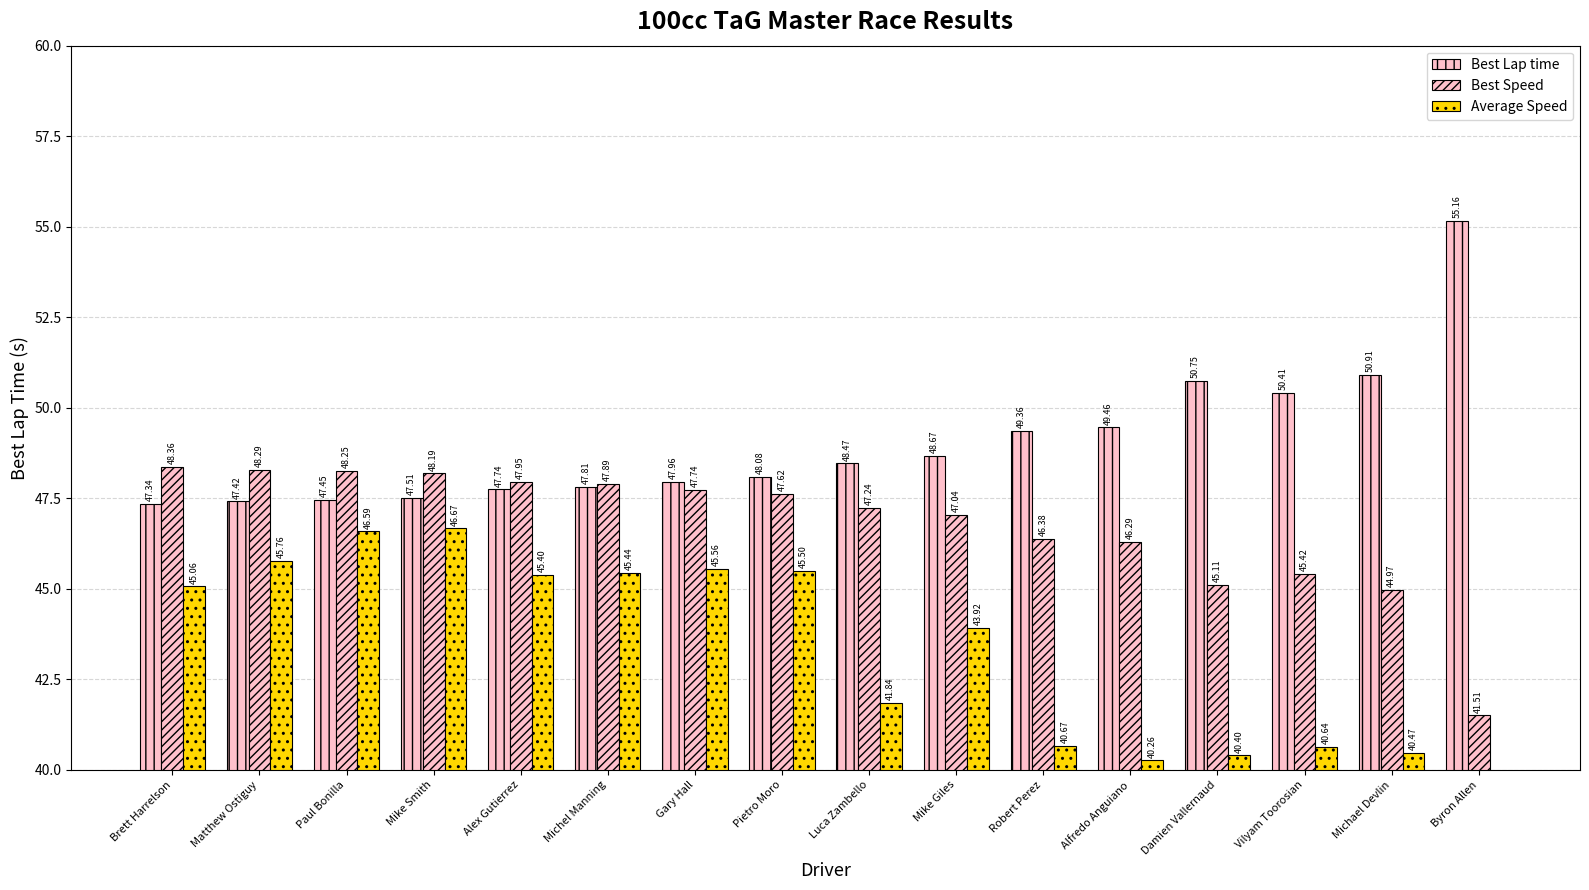

Reading left to right, list all the values displayed in this chart.

Best Lap time: 47.3	47.4	47.5	47.5	47.7	47.8	48.0	48.1	48.5	48.7	49.4	49.5	50.8	50.4	50.9	55.2
Best Speed: 48.4	48.3	48.2	48.2	48.0	47.9	47.7	47.6	47.2	47.0	46.4	46.3	45.1	45.4	45.0	41.5
Average Speed: 45.1	45.8	46.6	46.7	45.4	45.4	45.6	45.5	41.8	43.9	40.7	40.3	40.4	40.6	40.5	34.6